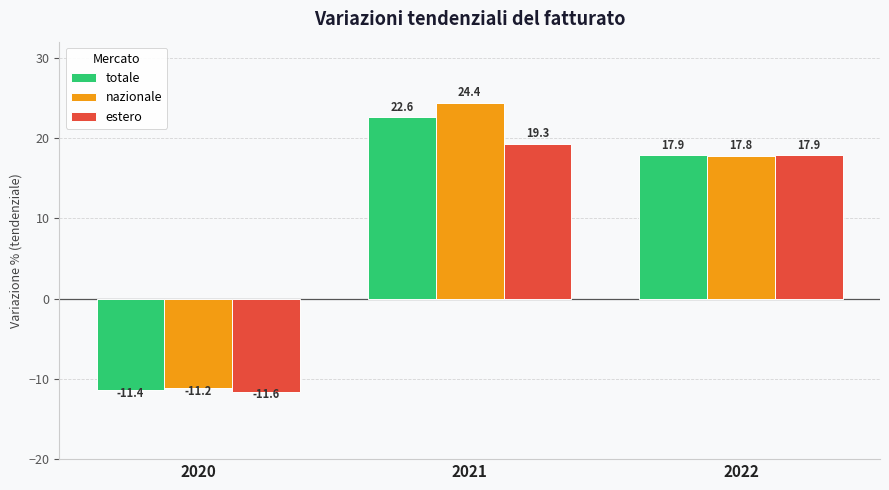

The nazionale series shows -11.2 at 2020. True or false?

True